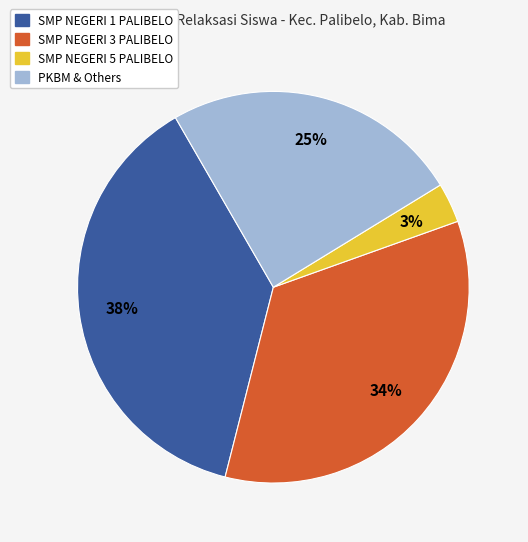

Is there a majority slice in this chart?

No